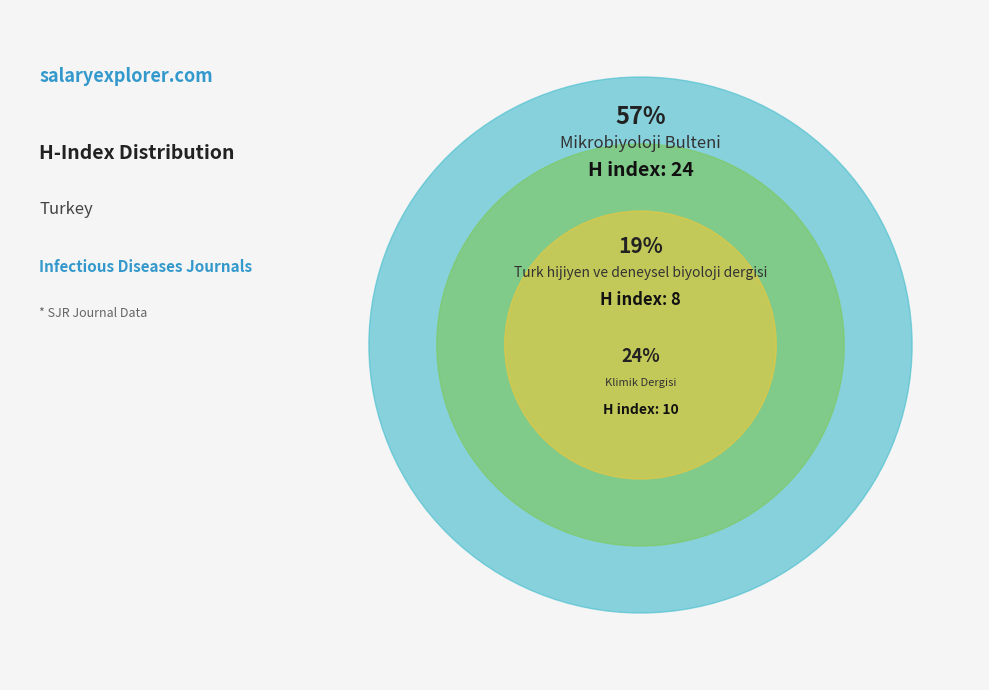

Which has a higher value, Turk hijiyen ve deneysel biyoloji dergisi or Klimik Dergisi?

Klimik Dergisi